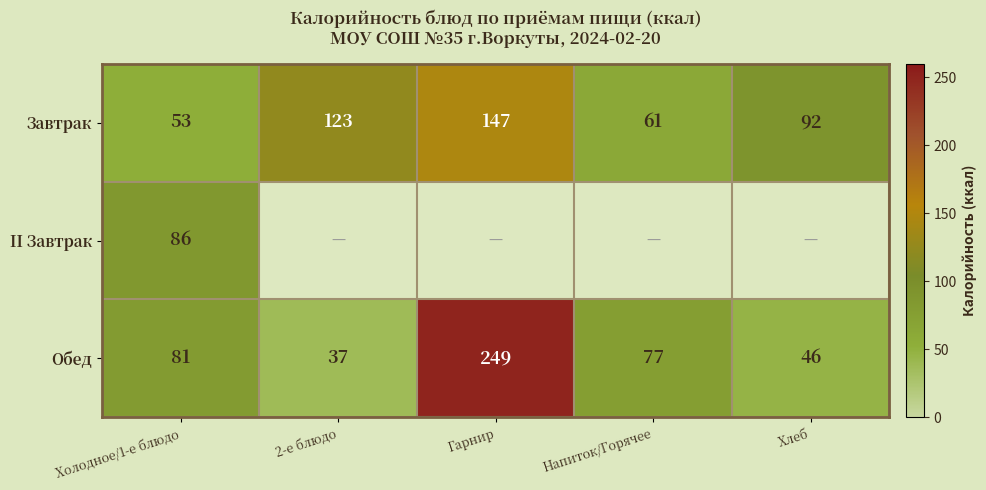

Which category has the highest value in the Обед series?

Гарнир